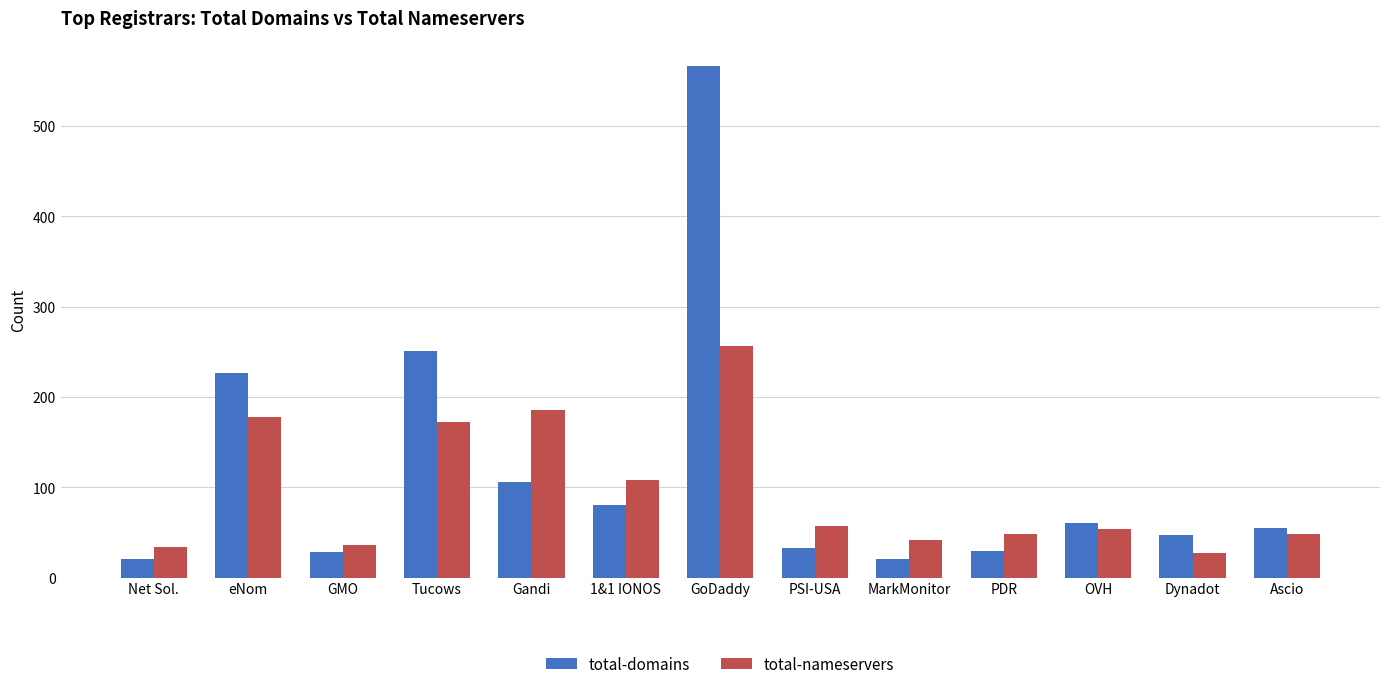

Is the value of total-domains at GoDaddy greater than the value of total-nameservers at PSI-USA?

Yes